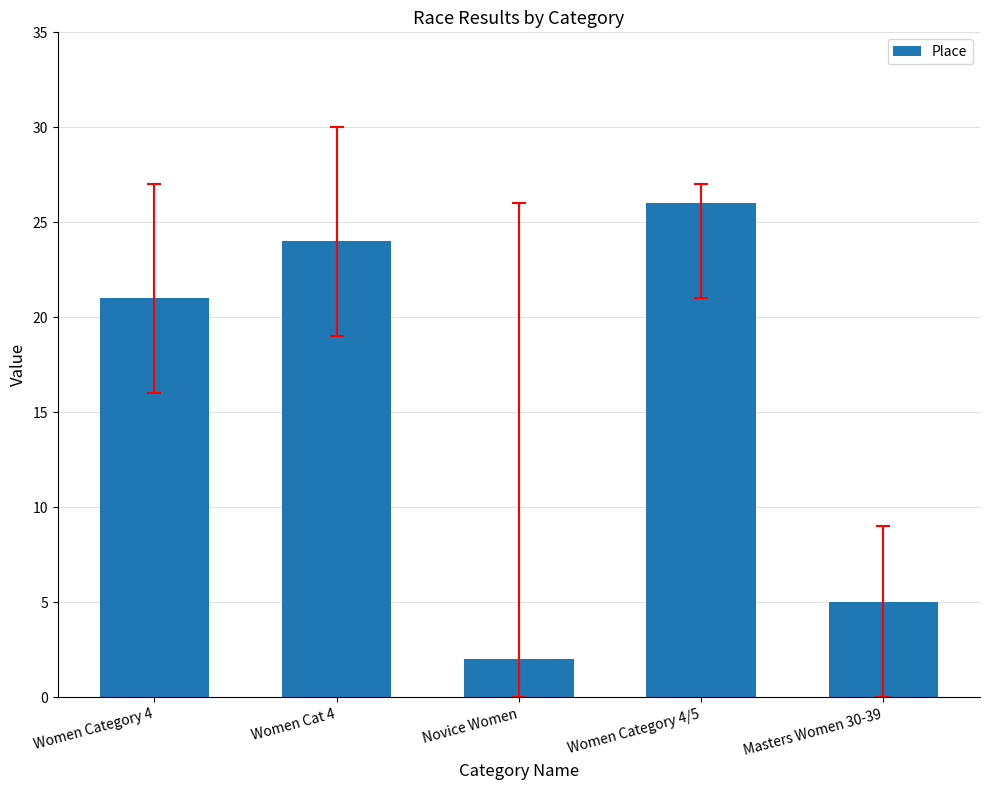

Which category has the lowest value across all series?

Novice Women